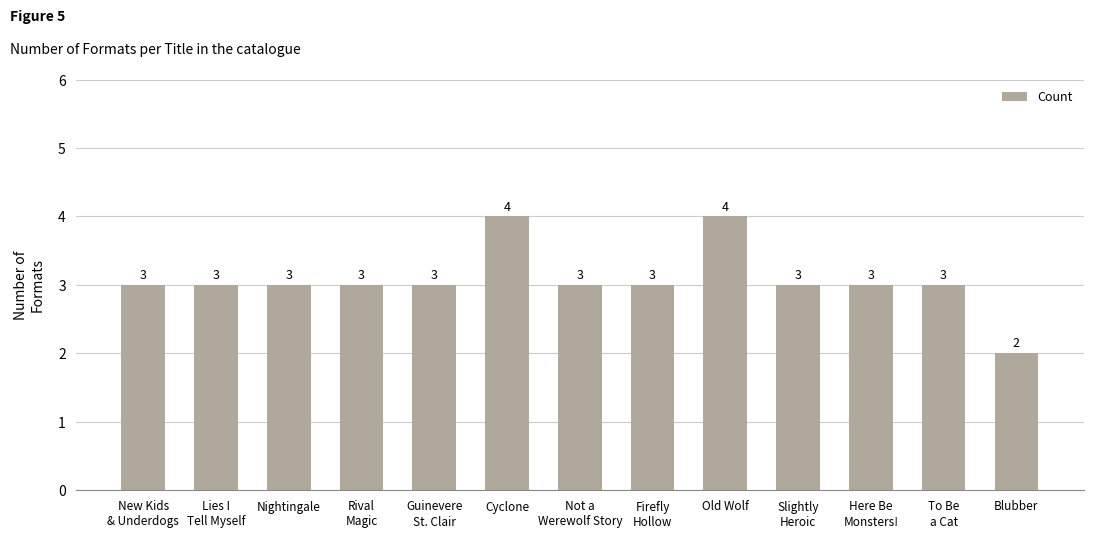

What is the ratio of the value at New Kids
& Underdogs to the value at Lies I
Tell Myself?

1.0